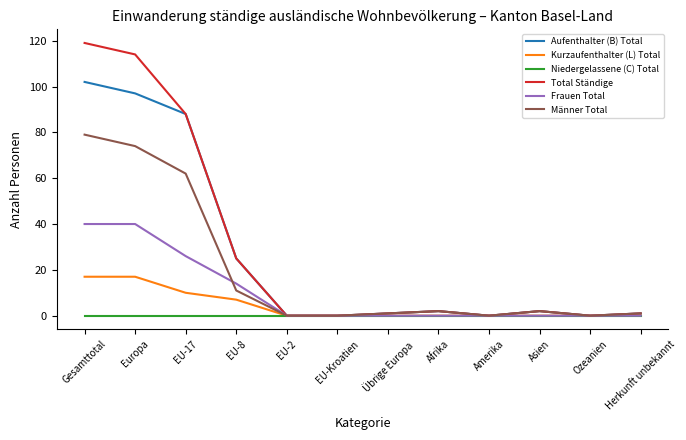

Where is Aufenthalter (B) Total nearest to the value 51?

EU-8